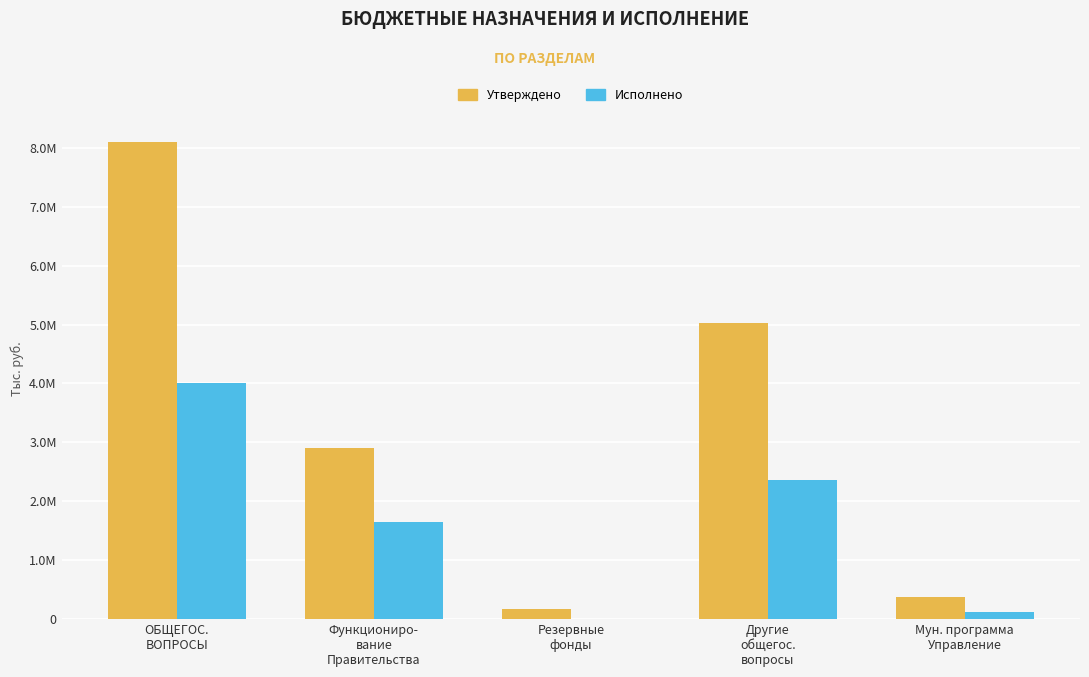

Between Резервные
фонды and Мун. программа
Управление, which series saw the biggest shift?

Утверждено